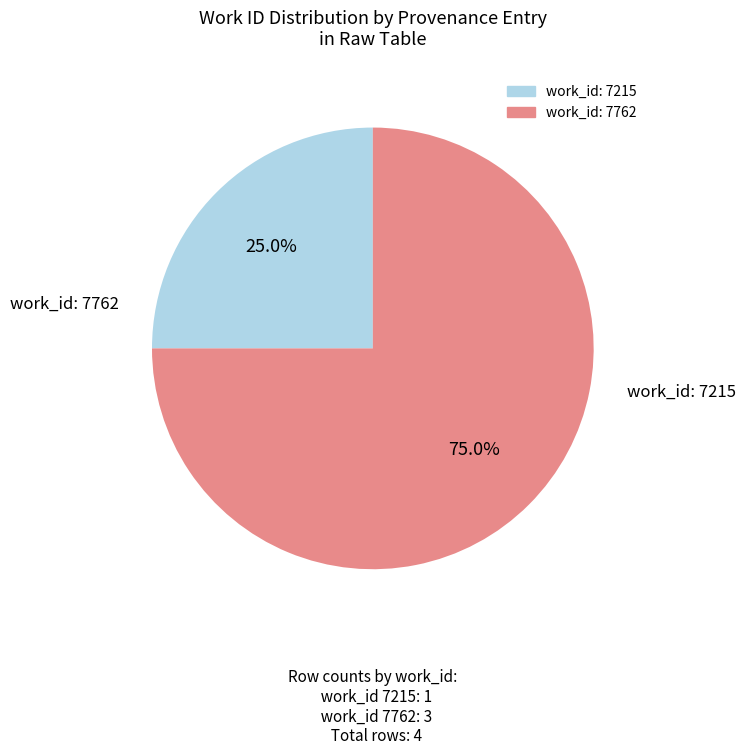

Is there any slice that represents more than half of the pie?

Yes